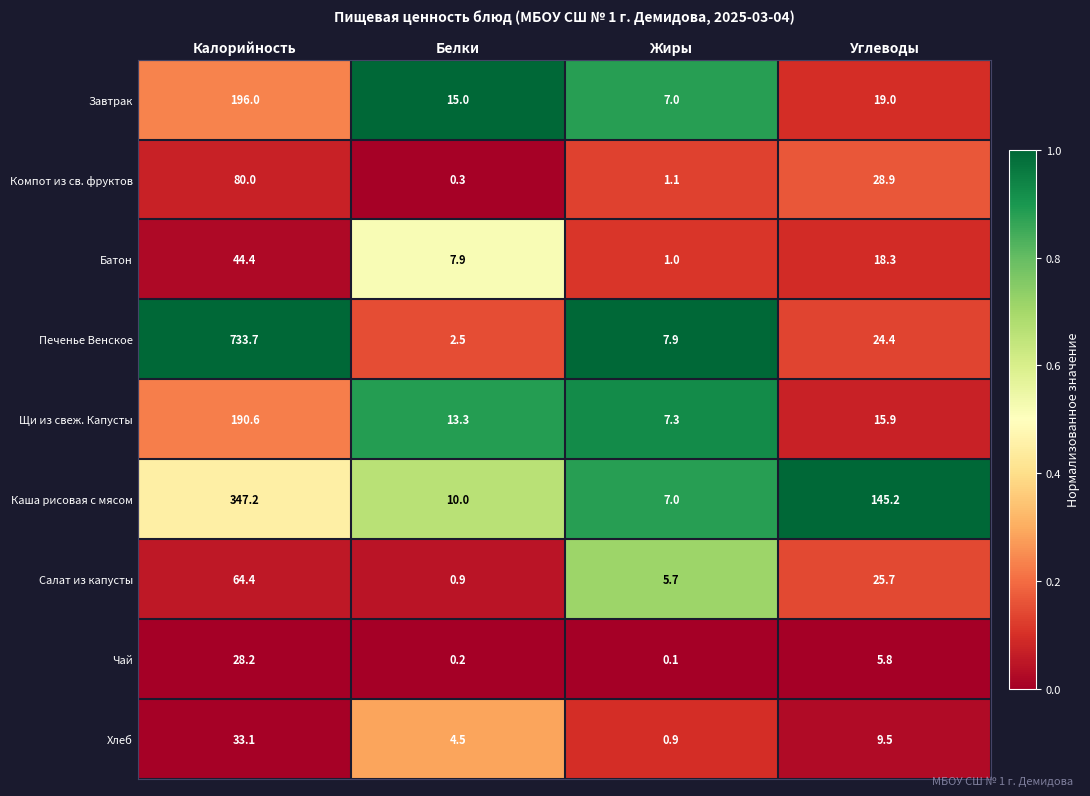

Which label corresponds to the smallest value in the chart?

Жиры